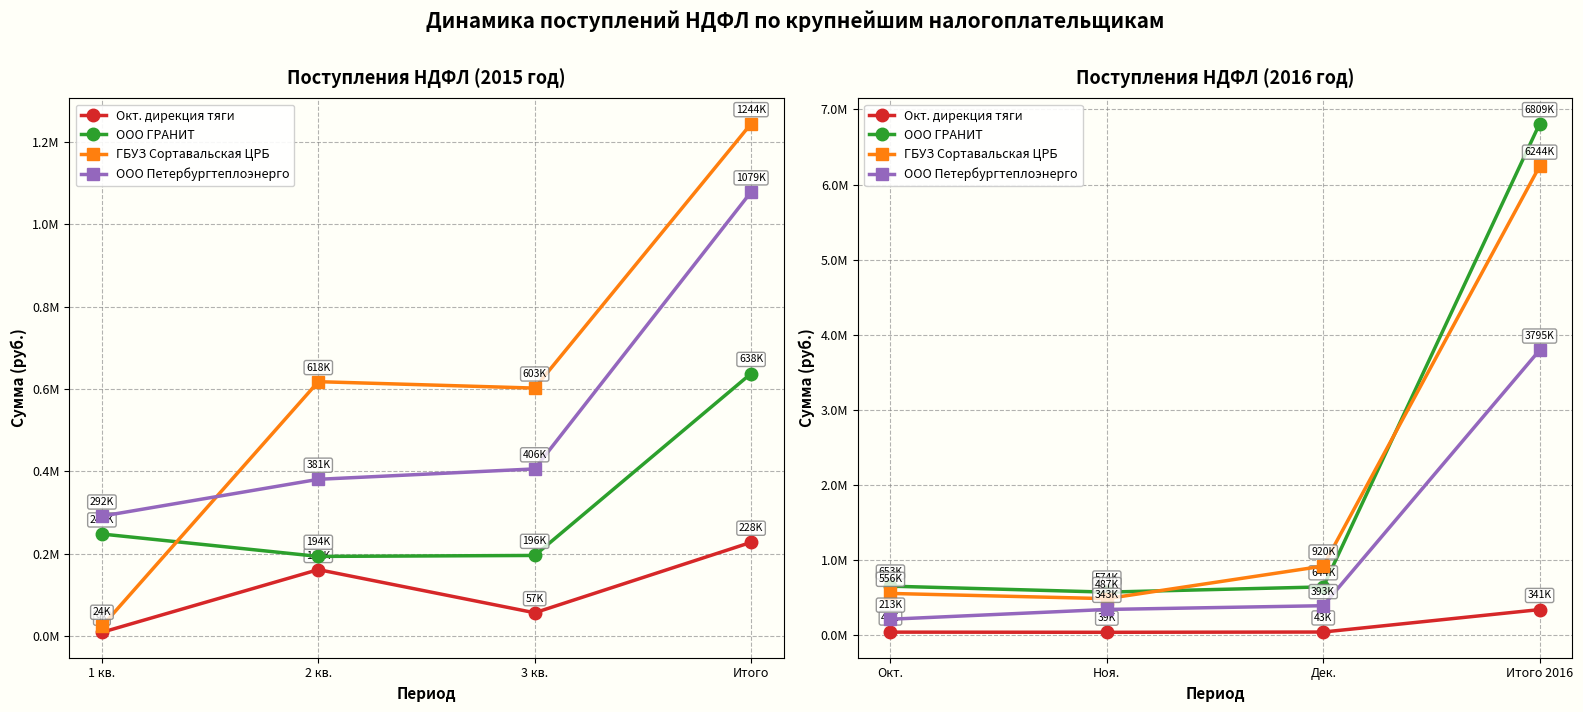

Count the number of data series in this chart.

4